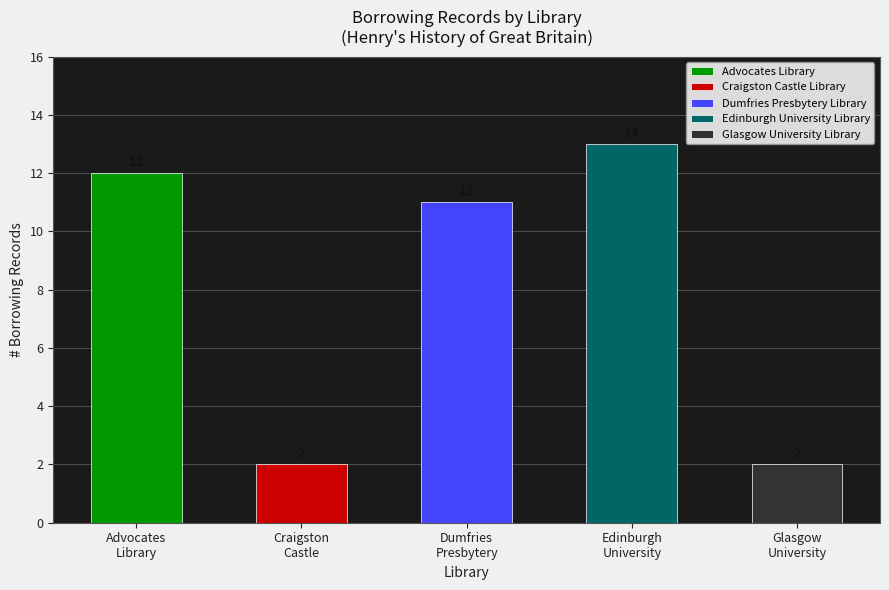

What is the maximum value for Advocates Library?

12